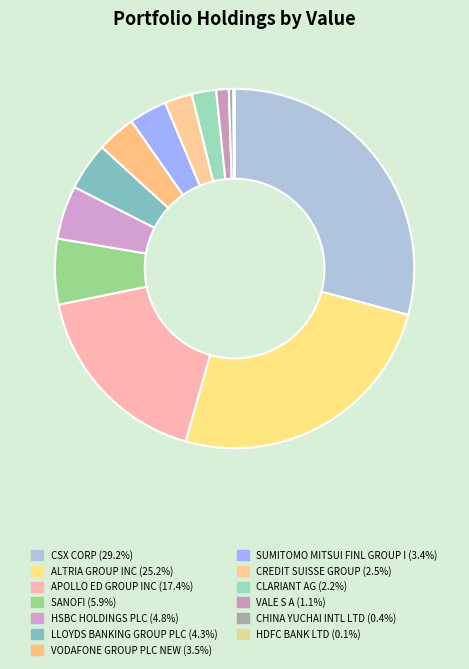

Count the number of slices in the pie.

13